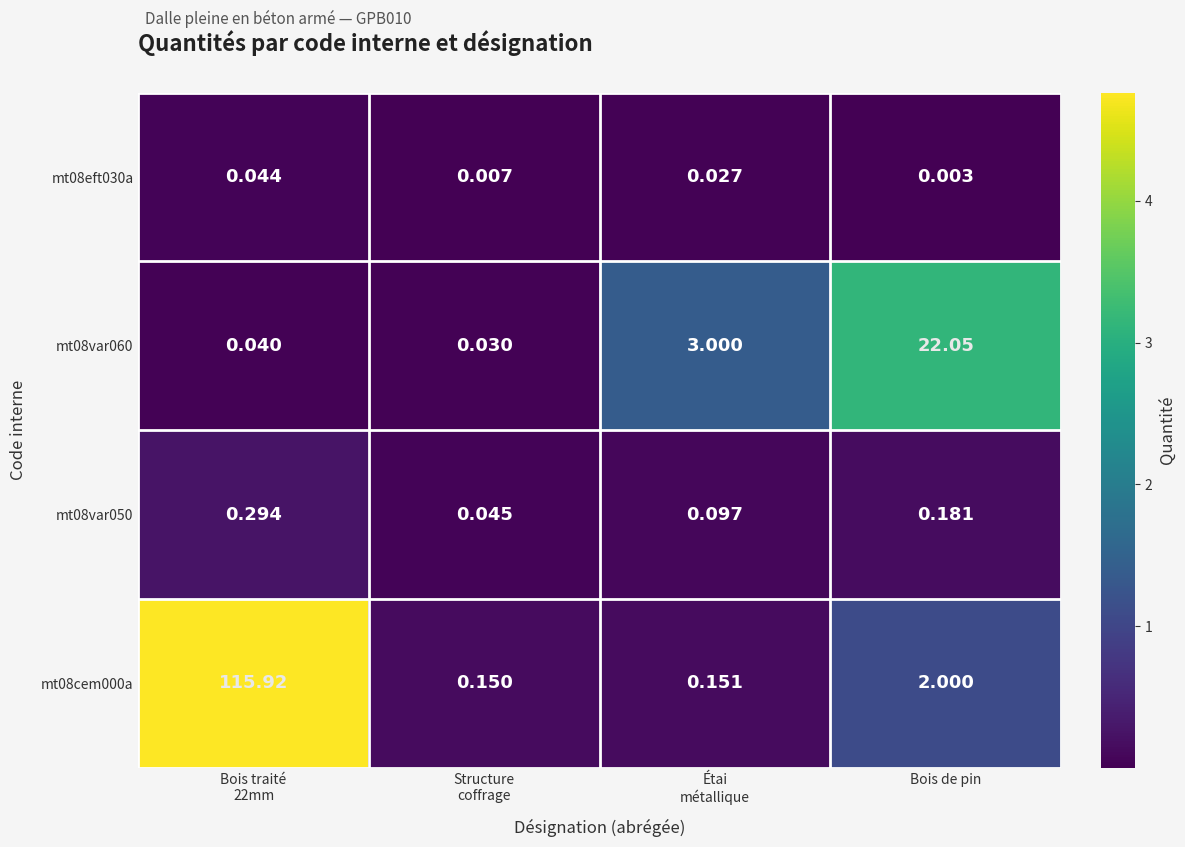

Which label corresponds to the smallest value in the chart?

Bois de pin